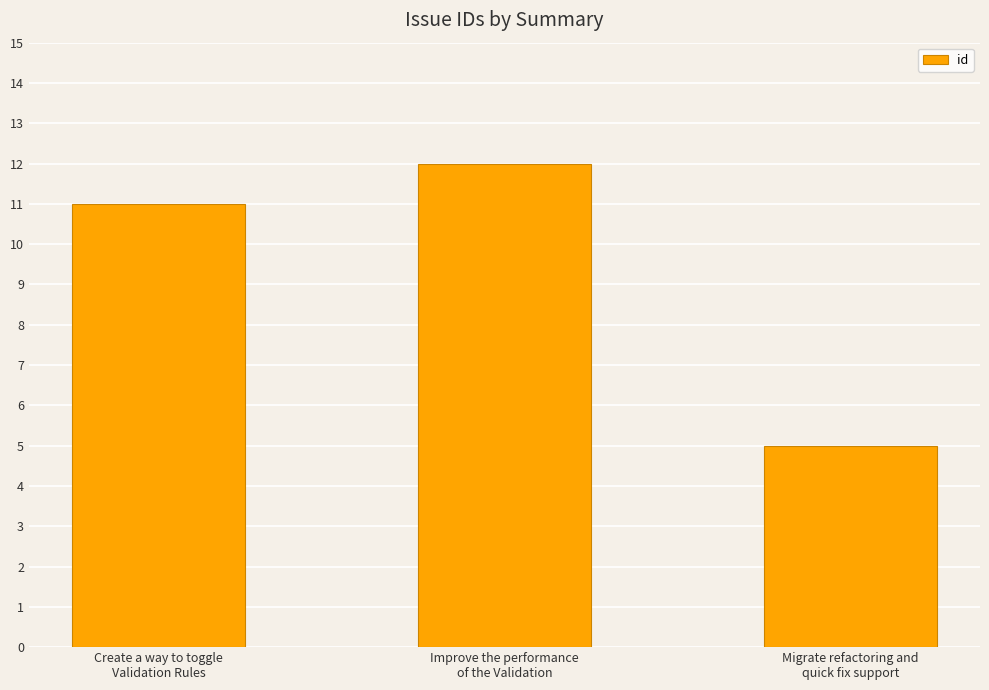

The value at Migrate refactoring and
quick fix support is 2. True or false?

False